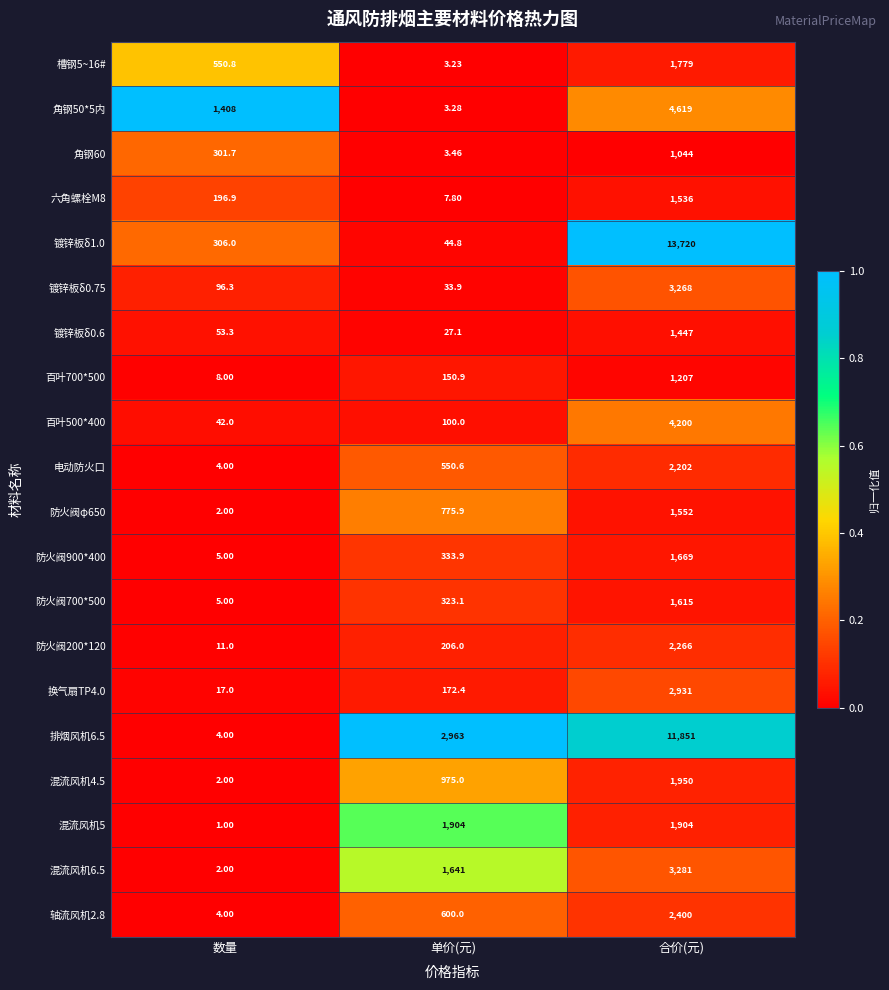

At which category does the chart reach its minimum across all series?

数量